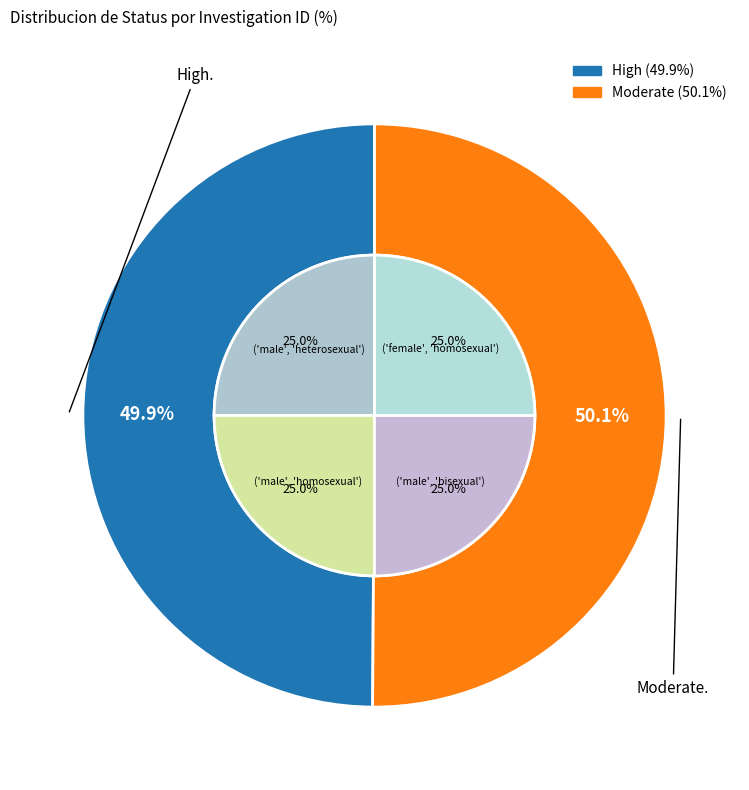

What is the majority slice?

Moderate